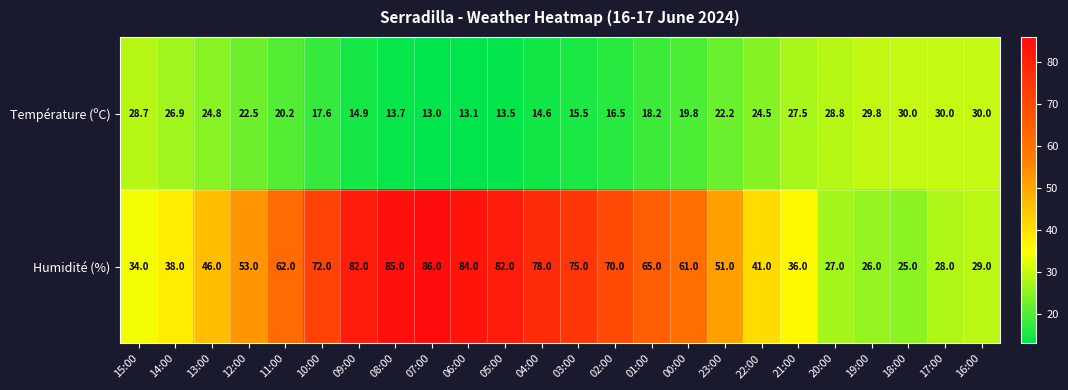

At which category is the sum across all series the highest?

07:00